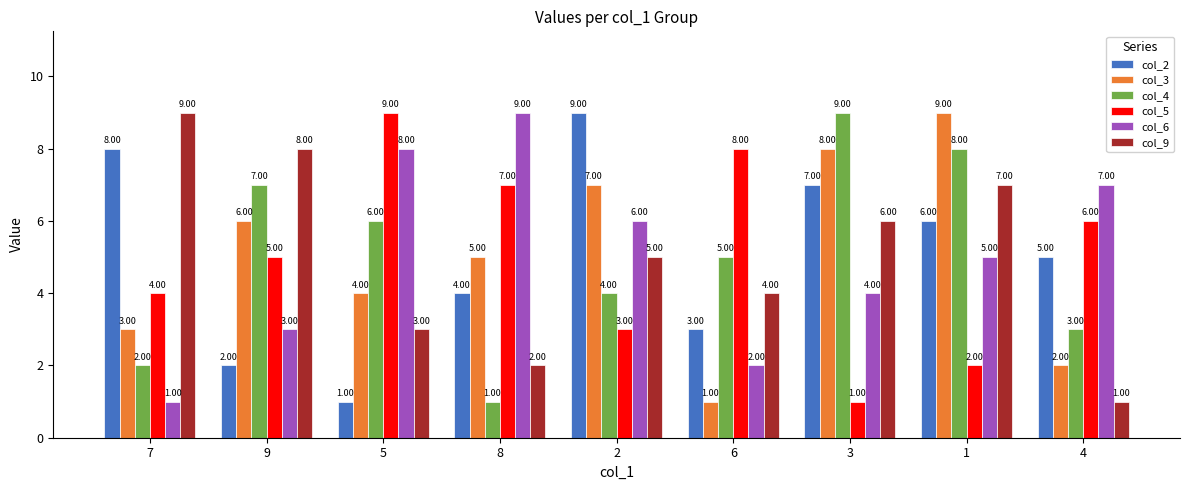

Is the value of col_9 at 9 greater than the value of col_2 at 5?

Yes